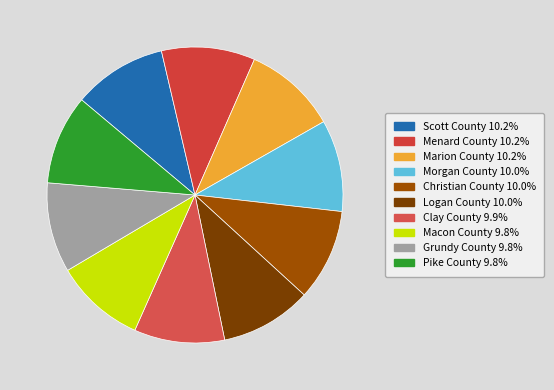

True or false: Scott County accounts for 1% of the total.

False